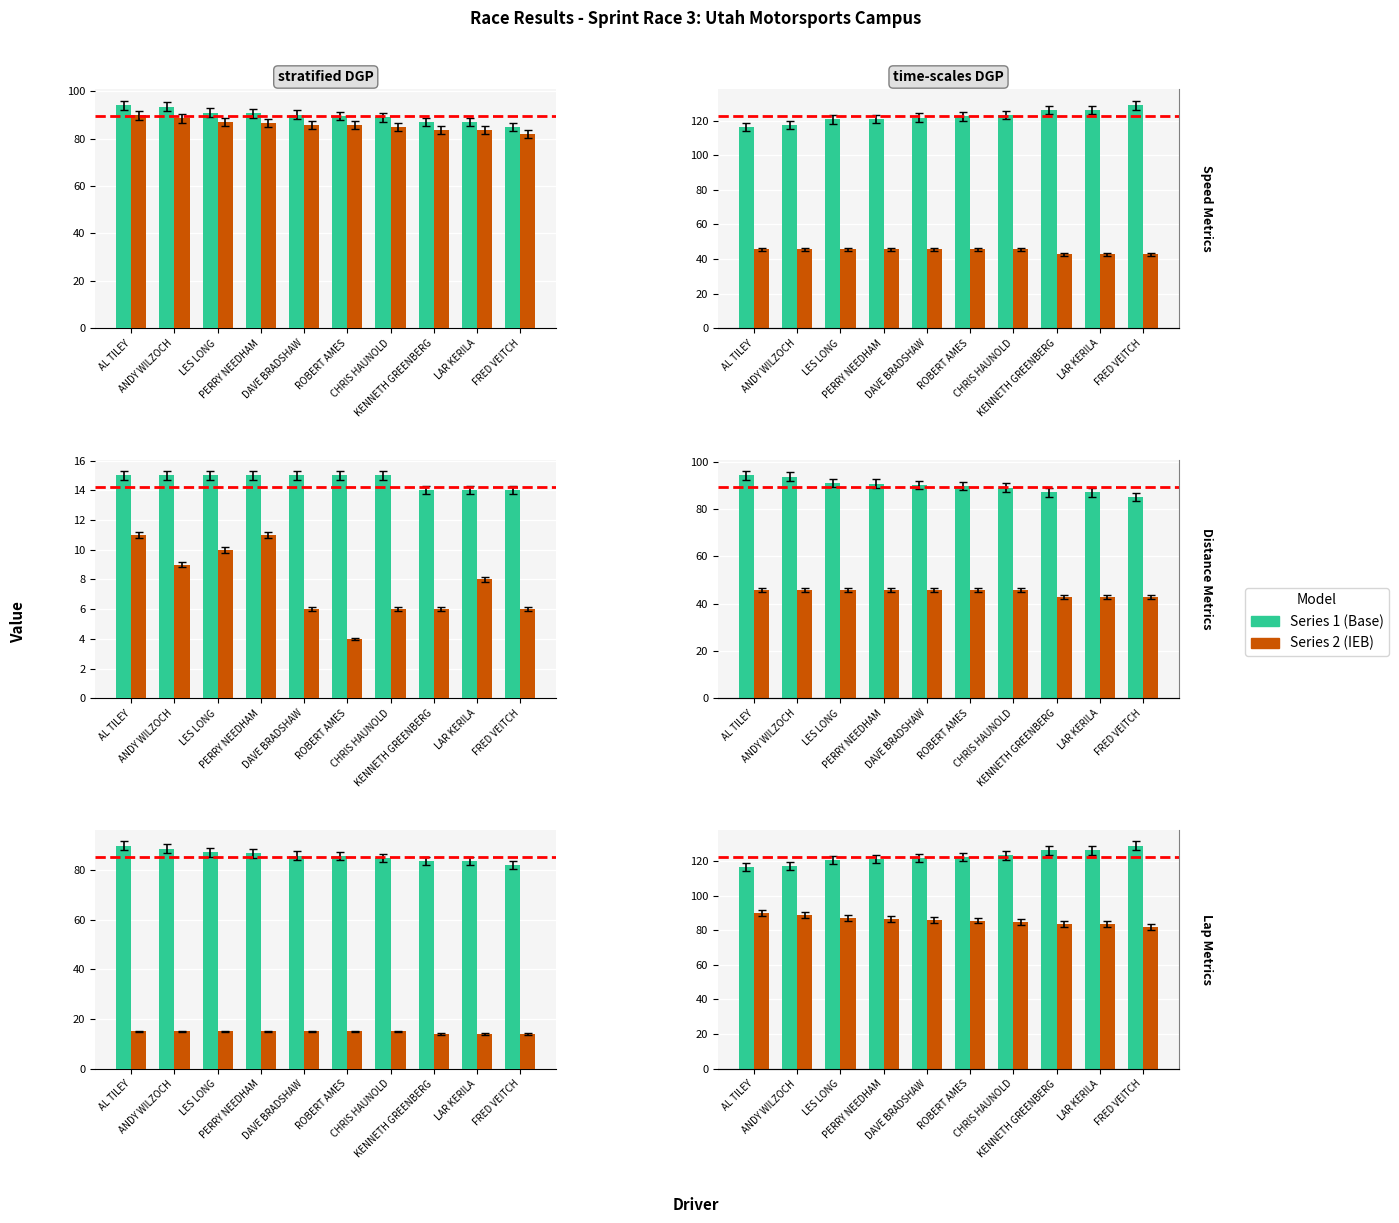

At how many categories does at least one series exceed 109?

10